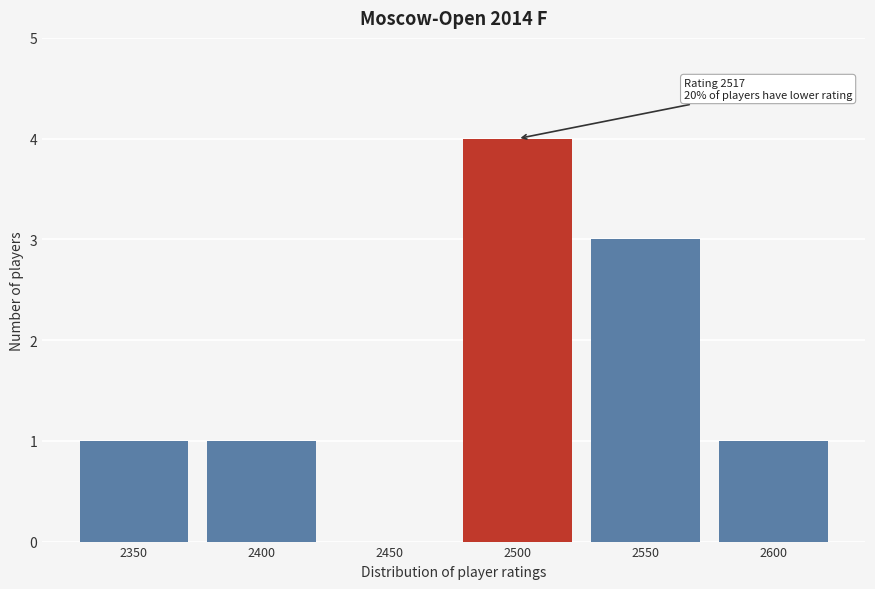

Reading right to left, extract all data points from this chart.

2600=1	2550=3	2500=4	2450=0	2400=1	2350=1